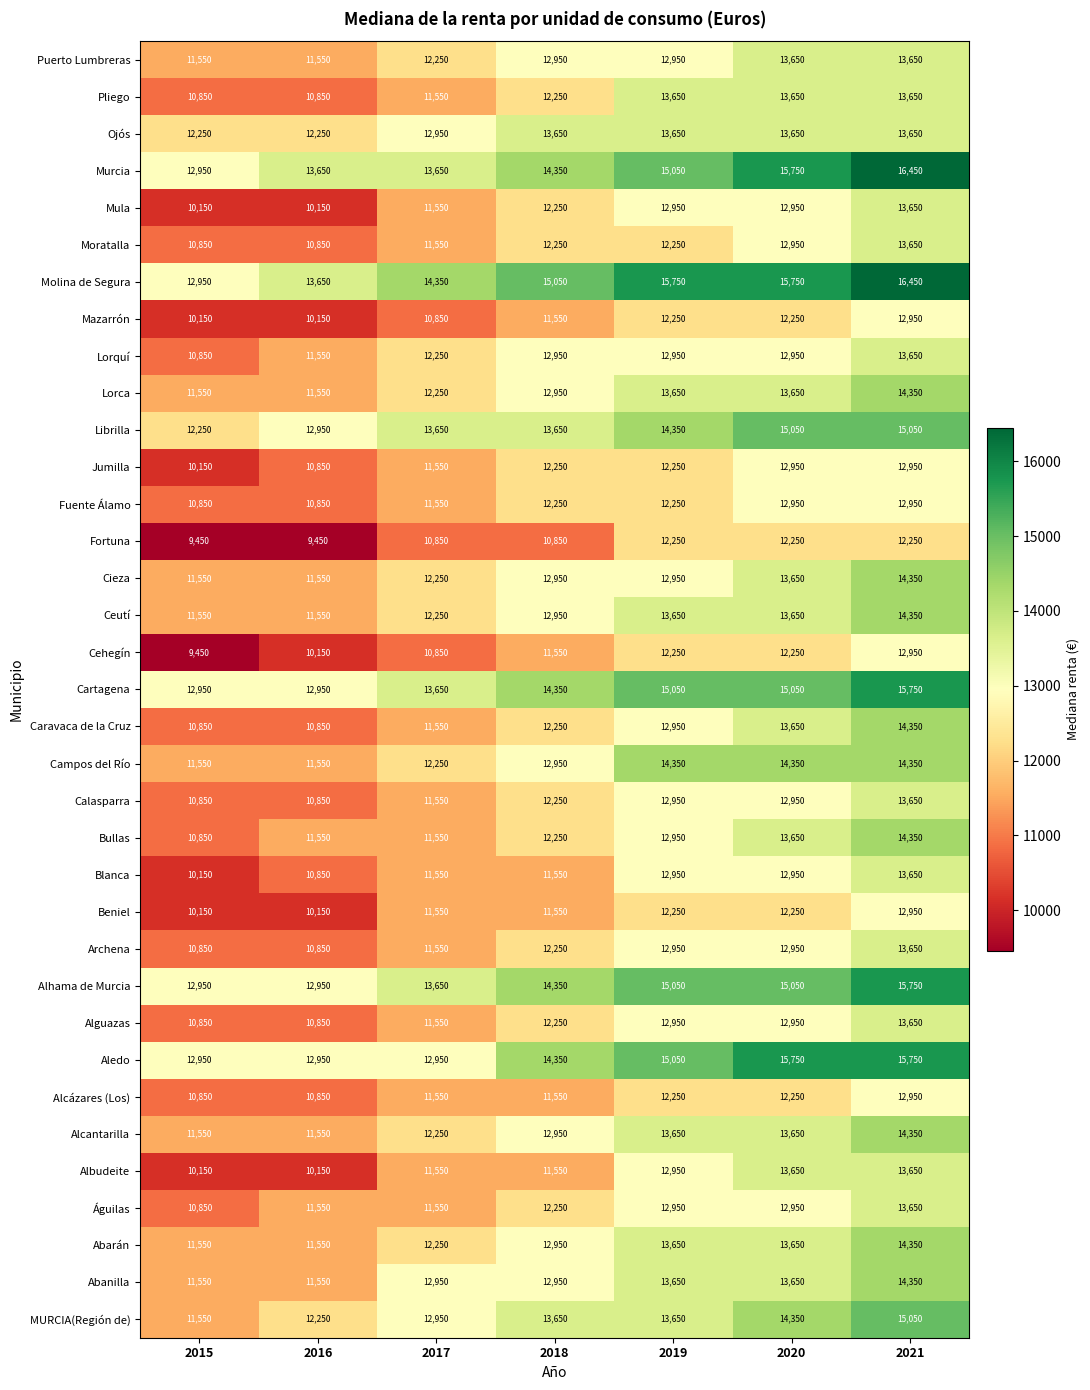

True or false: Jumilla has a value of 18367 at 2016.

False